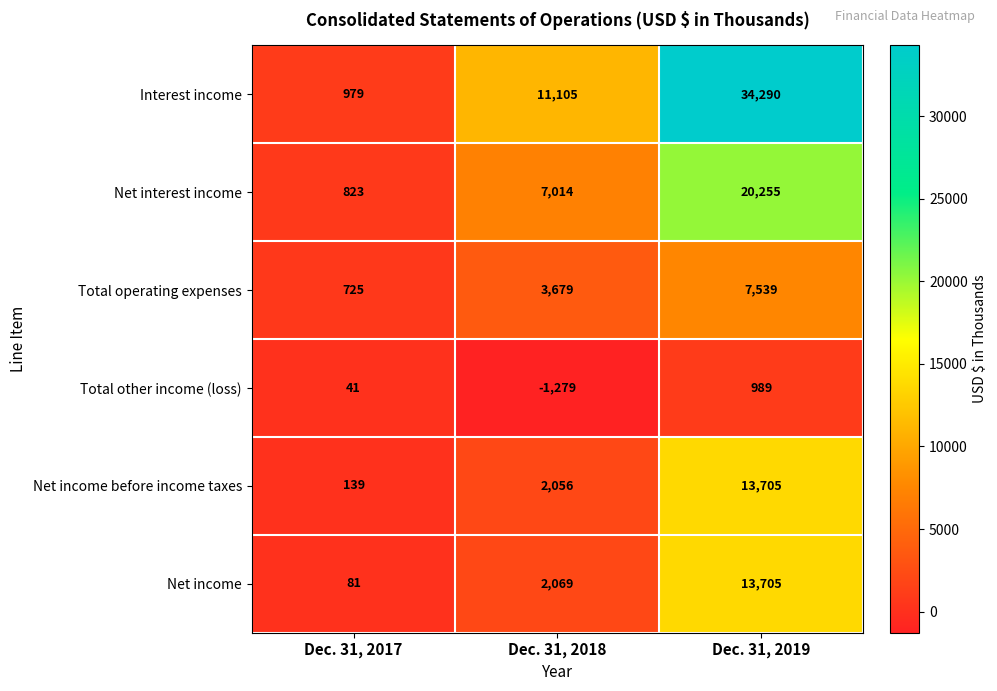

Reading right to left, list all the values displayed in this chart.

Interest income: Dec. 31, 2019=34290	Dec. 31, 2018=11105	Dec. 31, 2017=979
Net interest income: Dec. 31, 2019=20255	Dec. 31, 2018=7014	Dec. 31, 2017=823
Total operating expenses: Dec. 31, 2019=7539	Dec. 31, 2018=3679	Dec. 31, 2017=725
Total other income (loss): Dec. 31, 2019=989	Dec. 31, 2018=-1279	Dec. 31, 2017=41
Net income before income taxes: Dec. 31, 2019=13705	Dec. 31, 2018=2056	Dec. 31, 2017=139
Net income: Dec. 31, 2019=13705	Dec. 31, 2018=2069	Dec. 31, 2017=81